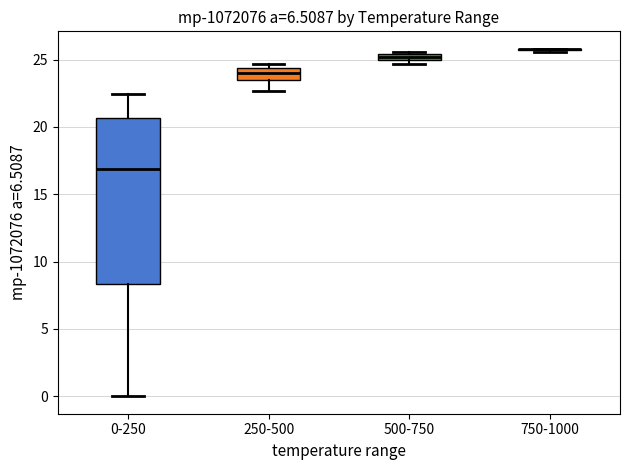

Where is the lower edge of the box for 0-250 on the y-axis? The values are not printed on the chart, so give them approximately, as read against the axis.

8.5